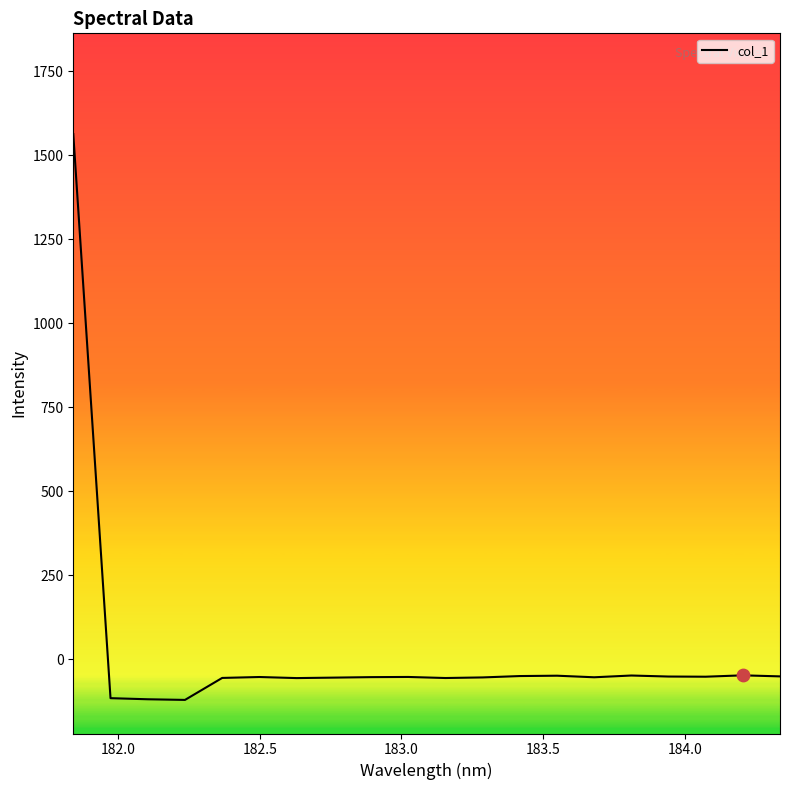

What is the minimum value shown in the chart?

-121.3